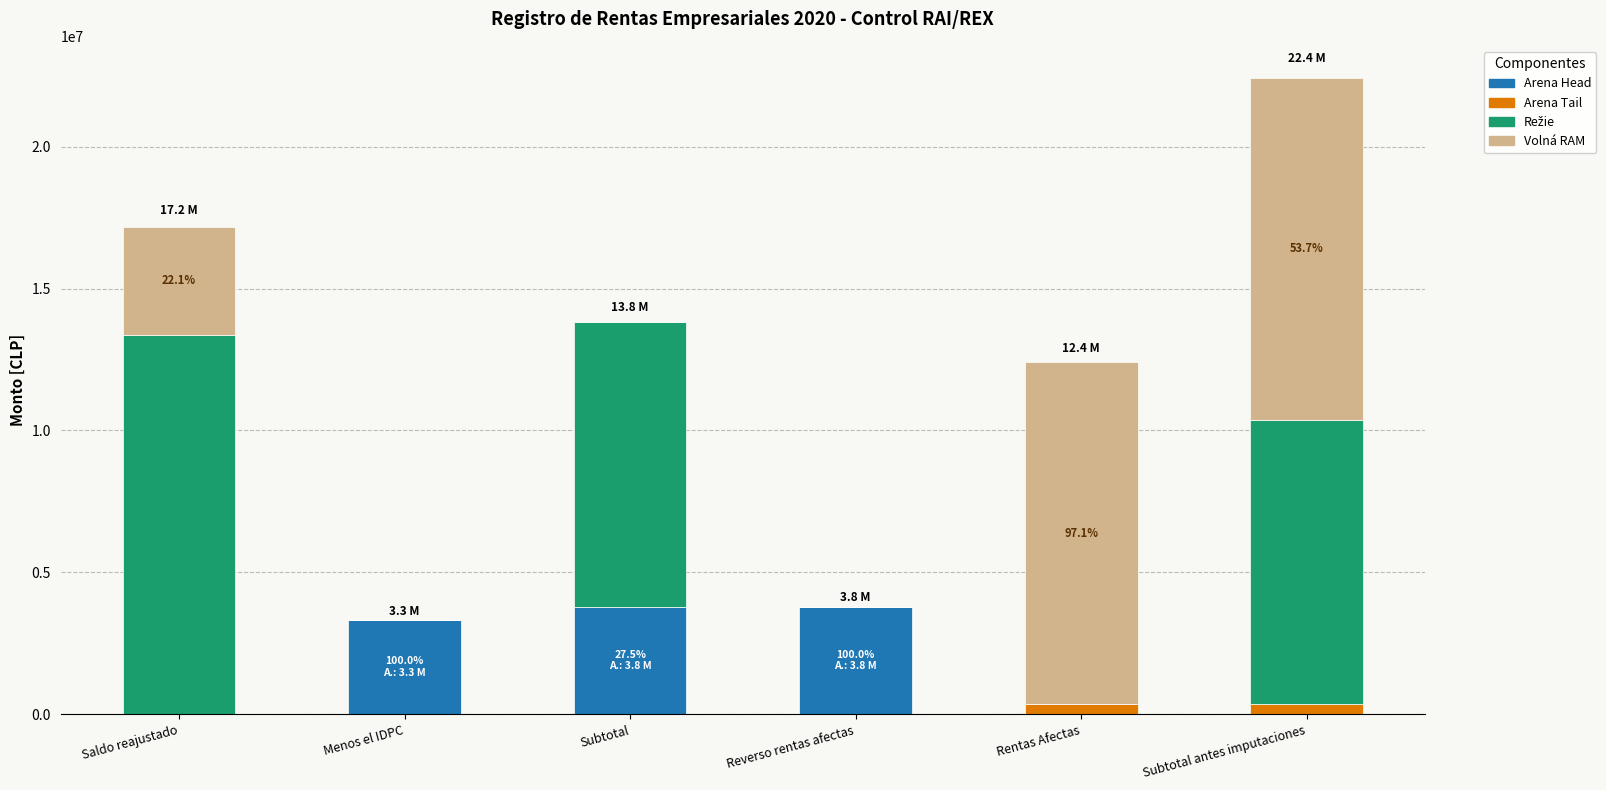

At which category is the sum across all series the highest?

Subtotal antes imputaciones